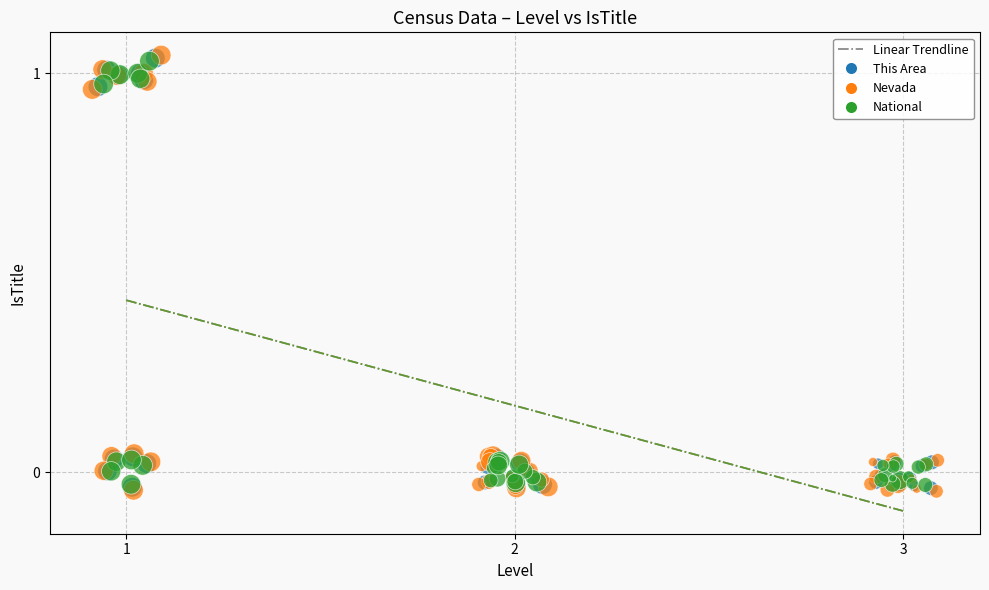

Which series has the largest Y range (max minus min)?

Nevada